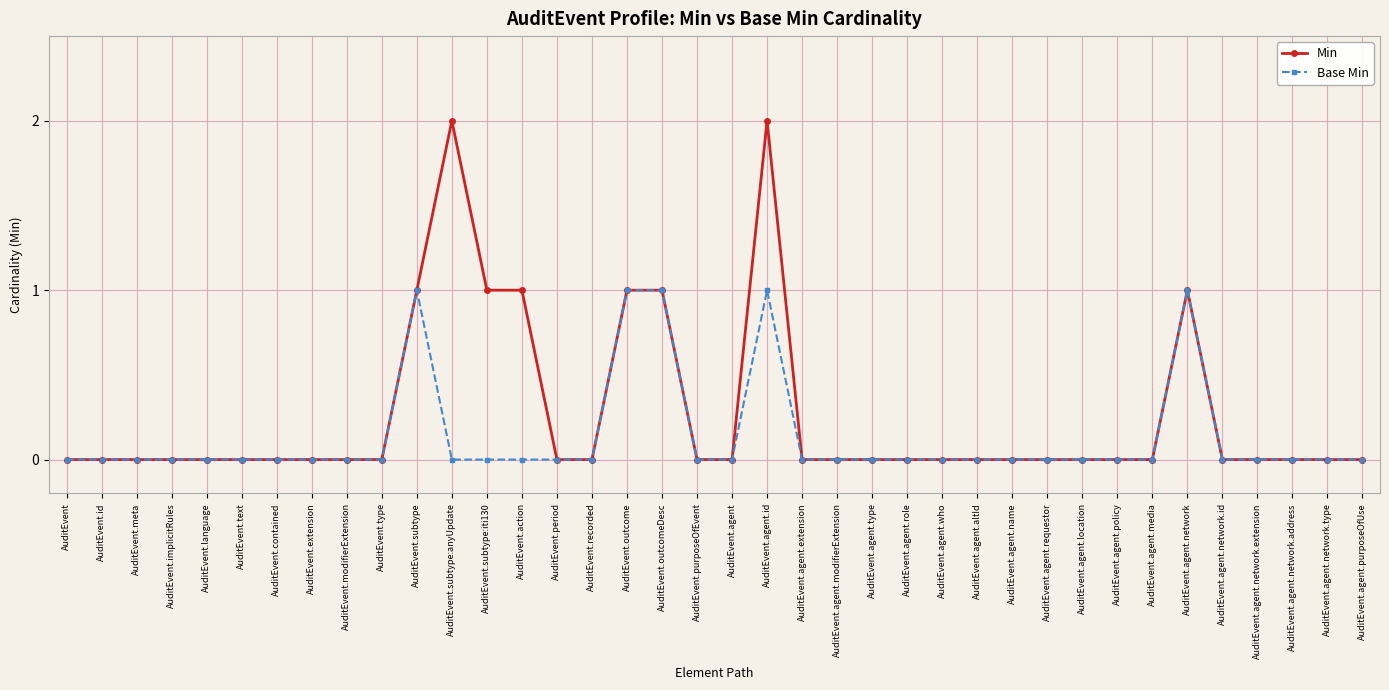

True or false: Min has a value of -1 at AuditEvent.agent.policy.

False